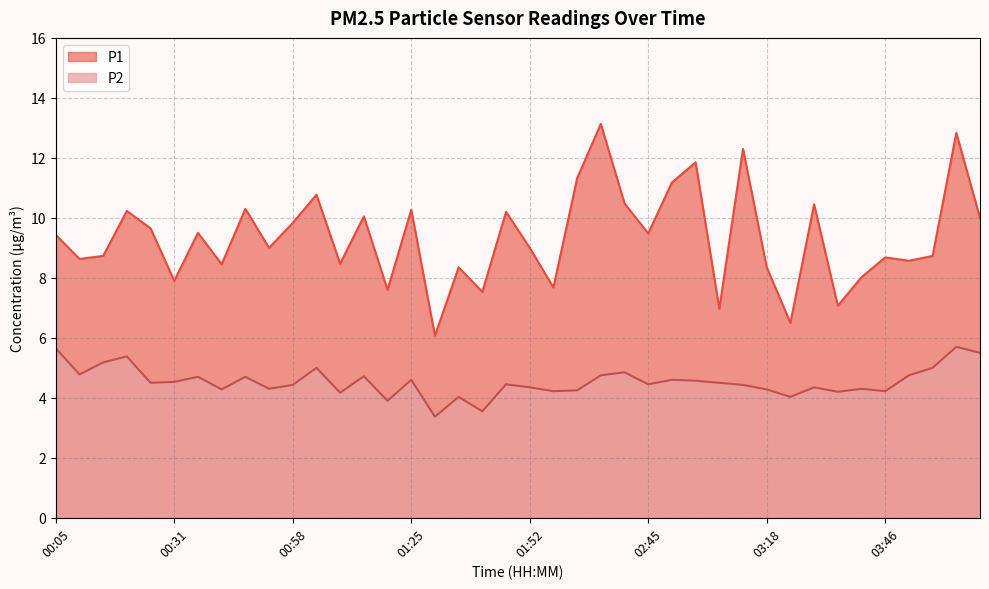

Which category has the highest value across all series?

02:11